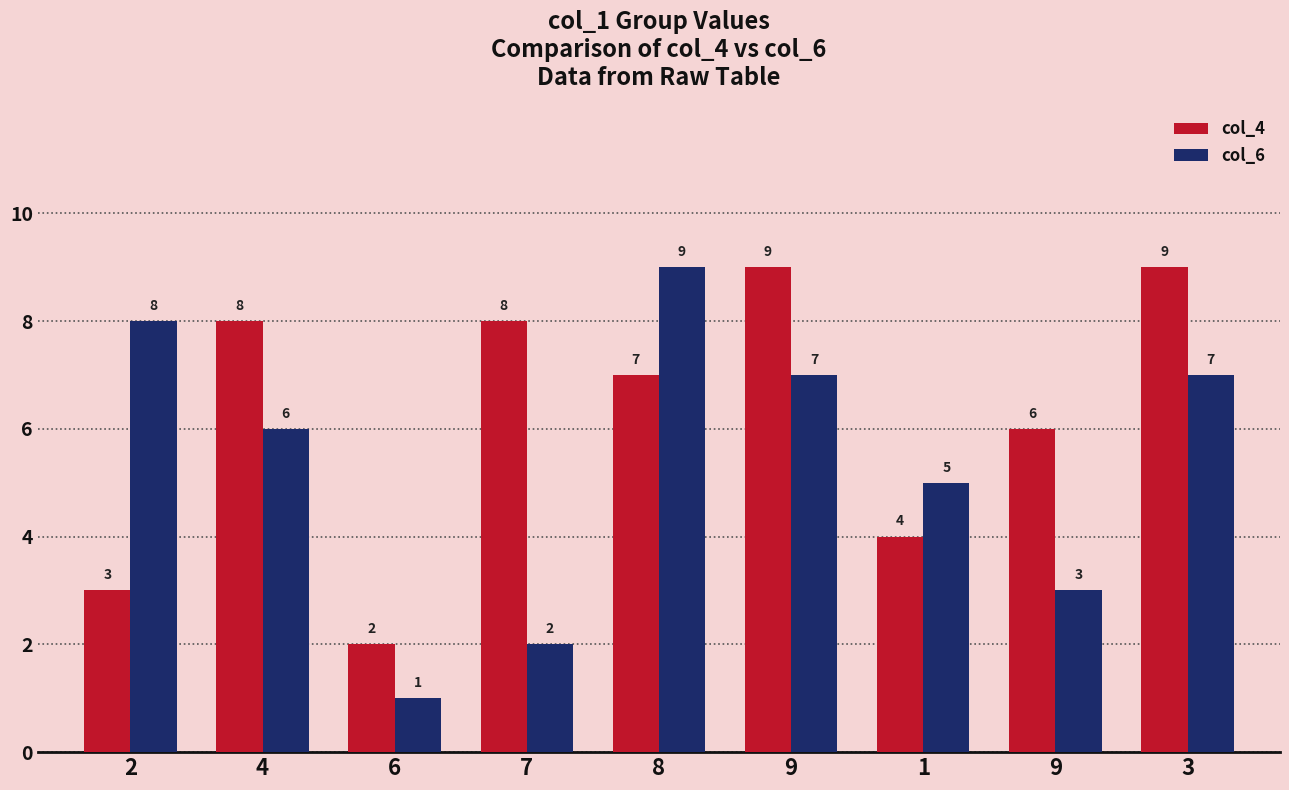

At which category does the chart reach its peak across all series?

9